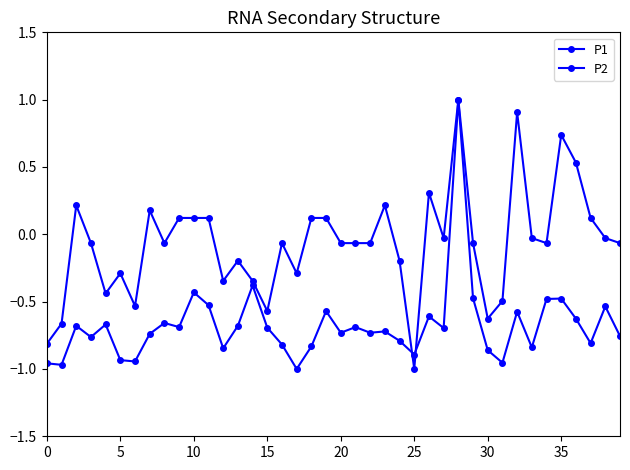

How many negative values does the P2 series have?

26